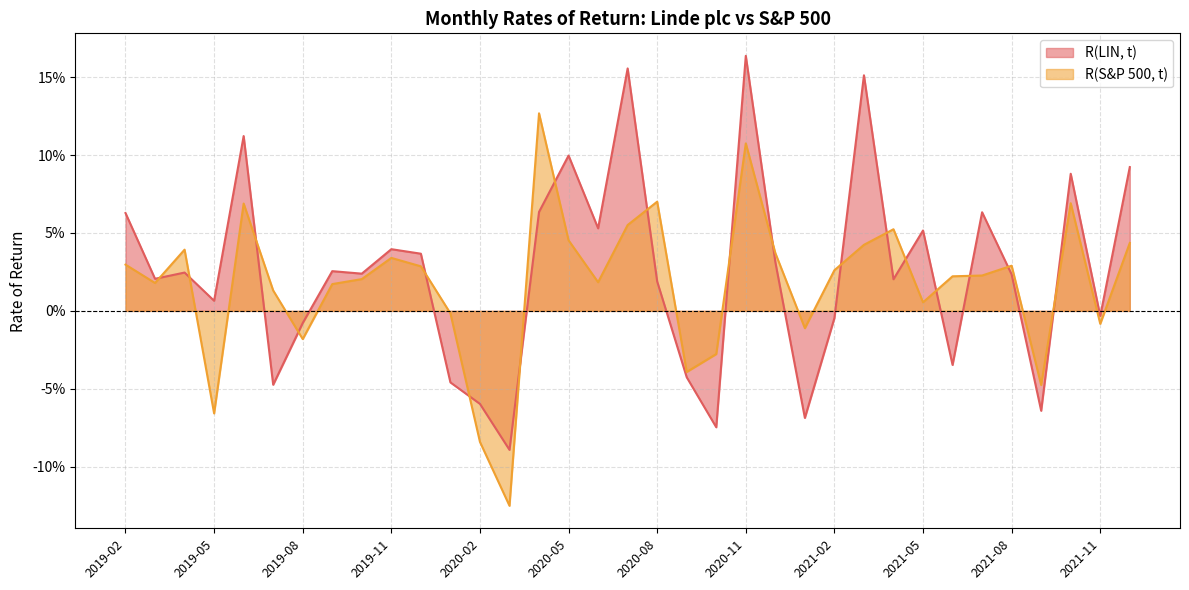

What is the difference between the R(S&P 500, t) values at 2020-03 and 2019-02?

0.2